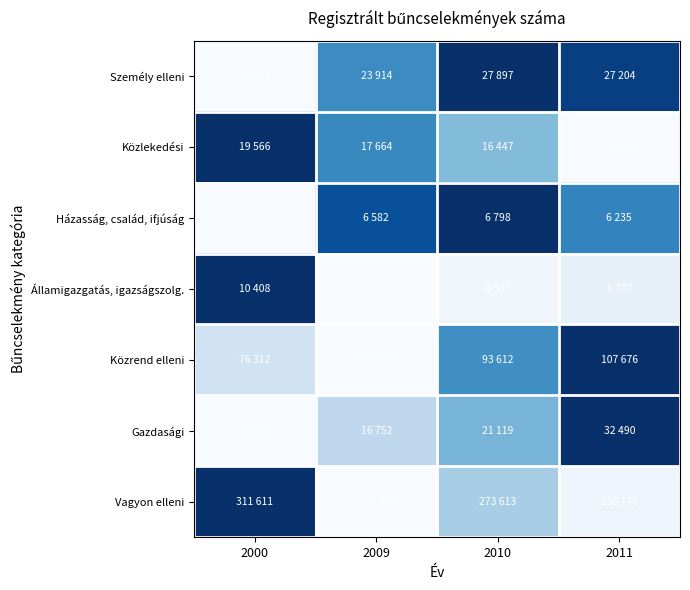

Reading right to left, transcribe all the data shown in this chart.

Személy elleni: 2011=0.9	2010=1.0	2009=0.6	2000=0.0
Közlekedési: 2011=0.0	2010=0.4	2009=0.7	2000=1.0
Házasság, család, ifjúság: 2011=0.7	2010=1.0	2009=0.9	2000=0.0
Államigazgatás, igazságszolg.: 2011=0.1	2010=0.0	2009=0.0	2000=1.0
Közrend elleni: 2011=1.0	2010=0.6	2009=0.0	2000=0.2
Gazdasági: 2011=1.0	2010=0.5	2009=0.3	2000=0.0
Vagyon elleni: 2011=0.0	2010=0.3	2009=0.0	2000=1.0